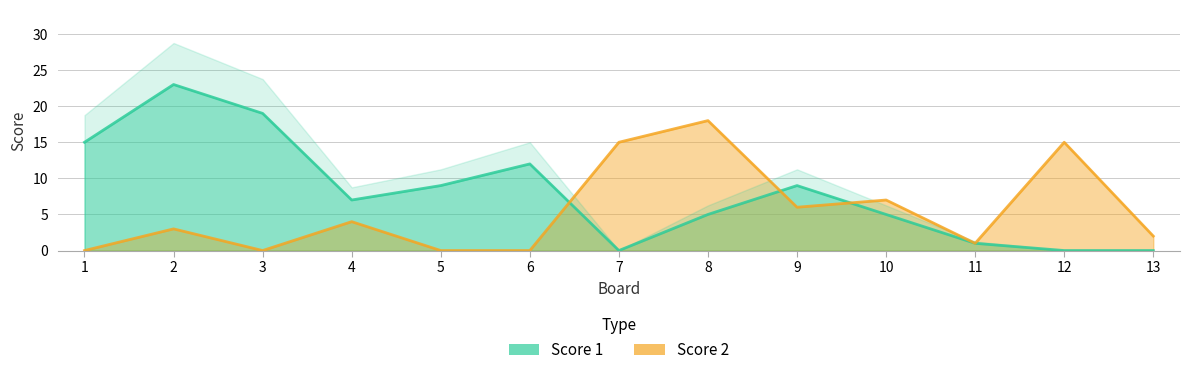

Which series has the largest total across all categories?

Score 1